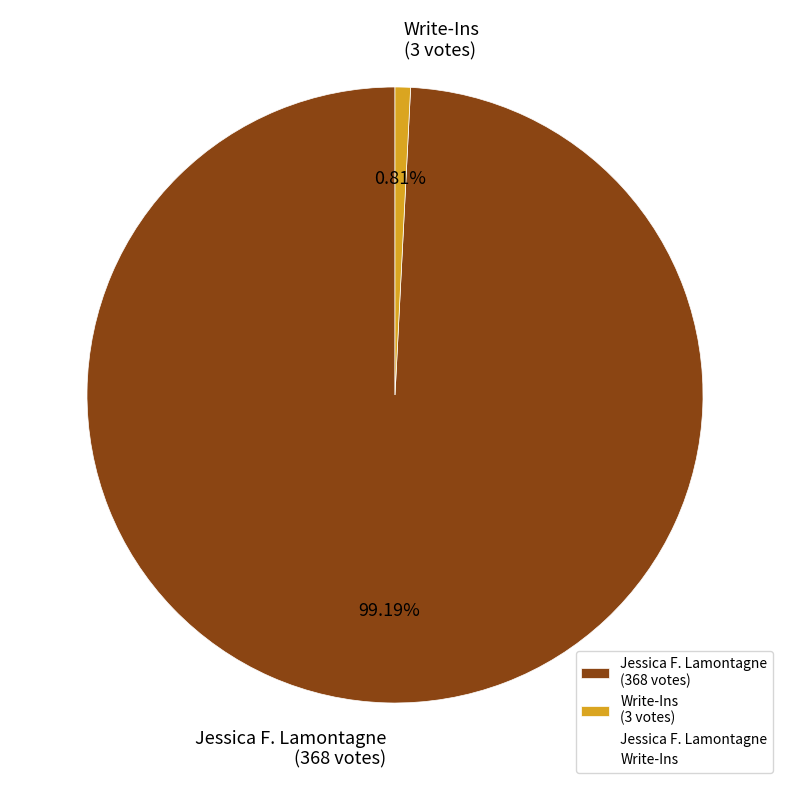

What percentage is NOT represented by Jessica F. Lamontagne?

0.8%